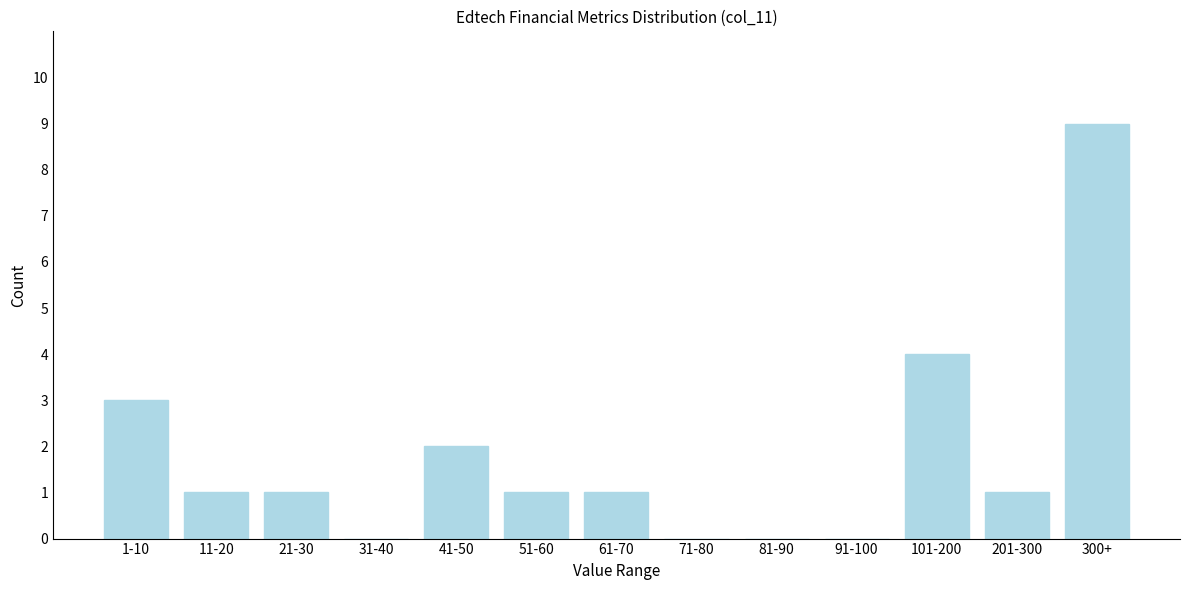

Reading left to right, extract all data points from this chart.

1-10=3	11-20=1	21-30=1	31-40=0	41-50=2	51-60=1	61-70=1	71-80=0	81-90=0	91-100=0	101-200=4	201-300=1	300+=9